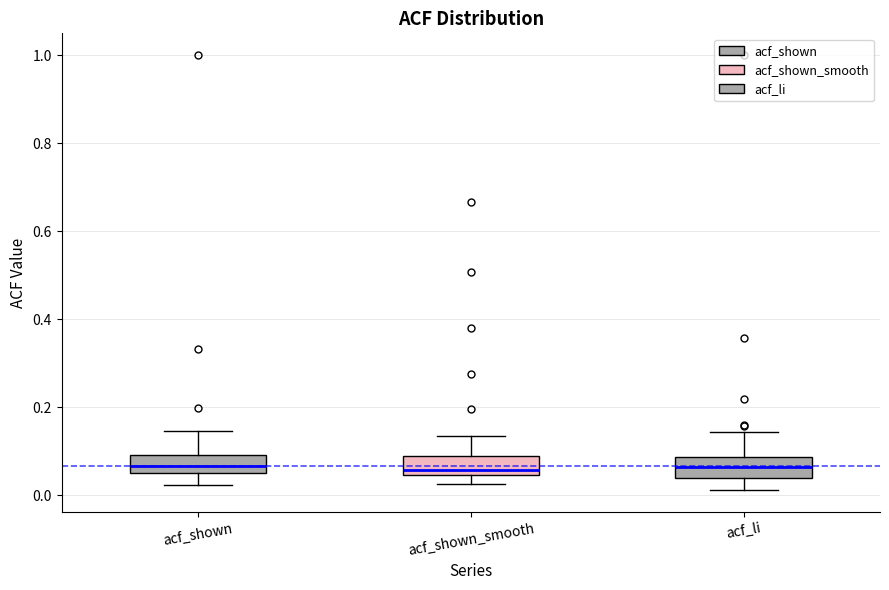

Where does the median line of the box for acf_shown_smooth sit on the y-axis? The values are not printed on the chart, so give them approximately, as read against the axis.

0.06